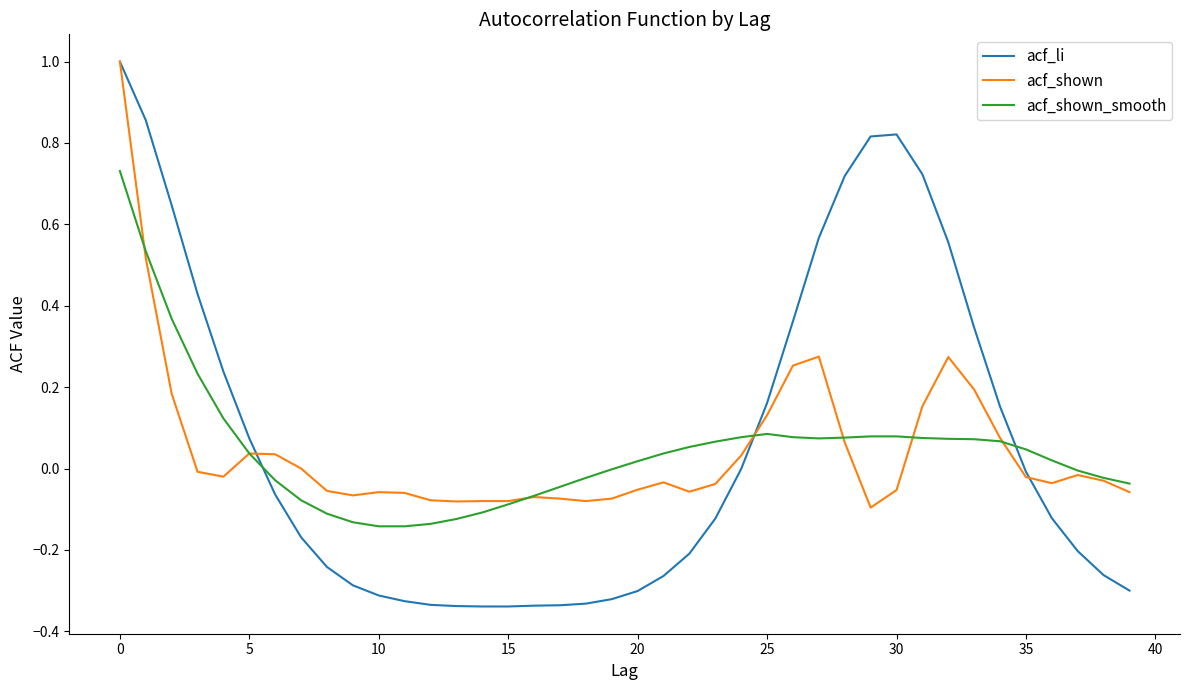

Which series has the largest total across all categories?

acf_li